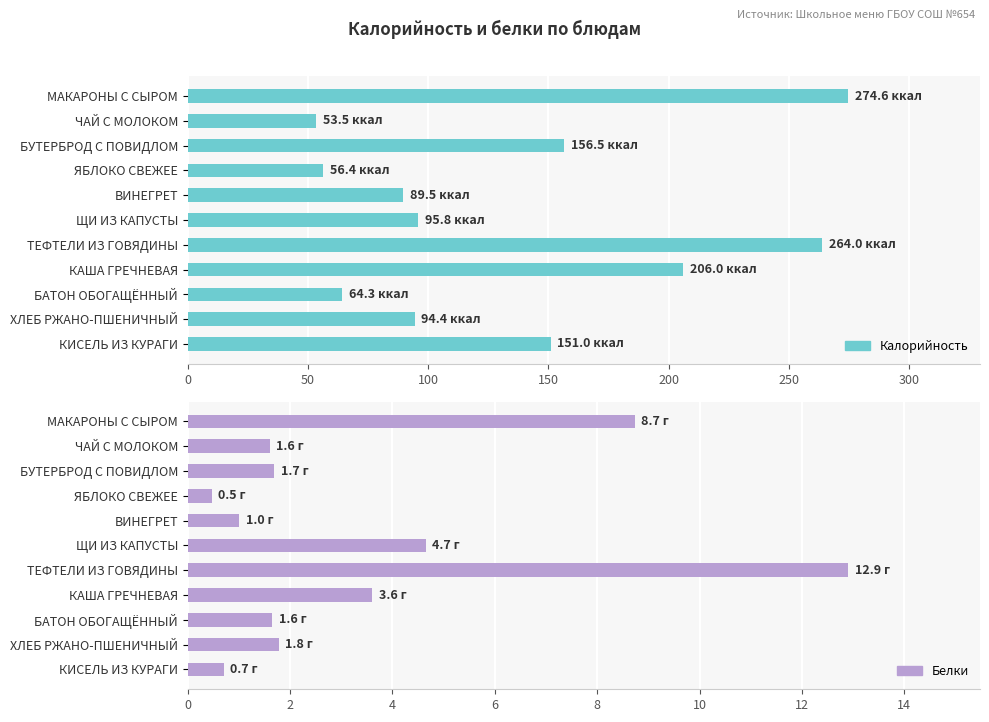

What is the sum of all Белки values?

38.8